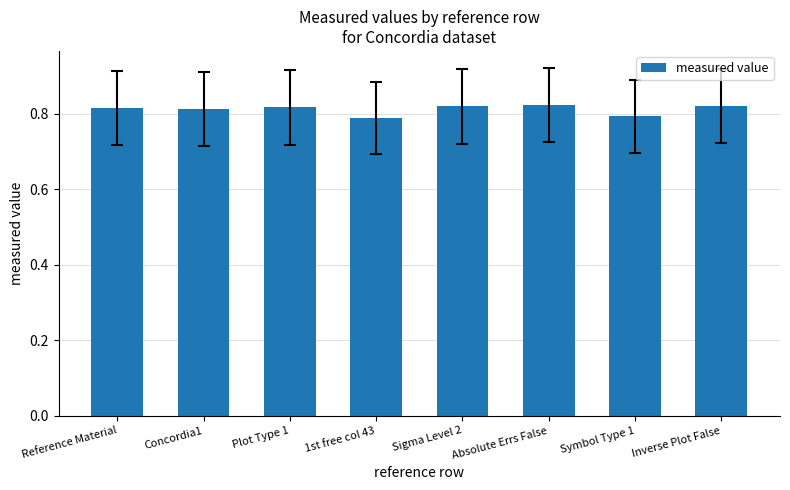

Count the values in the range 0 to 1.

8